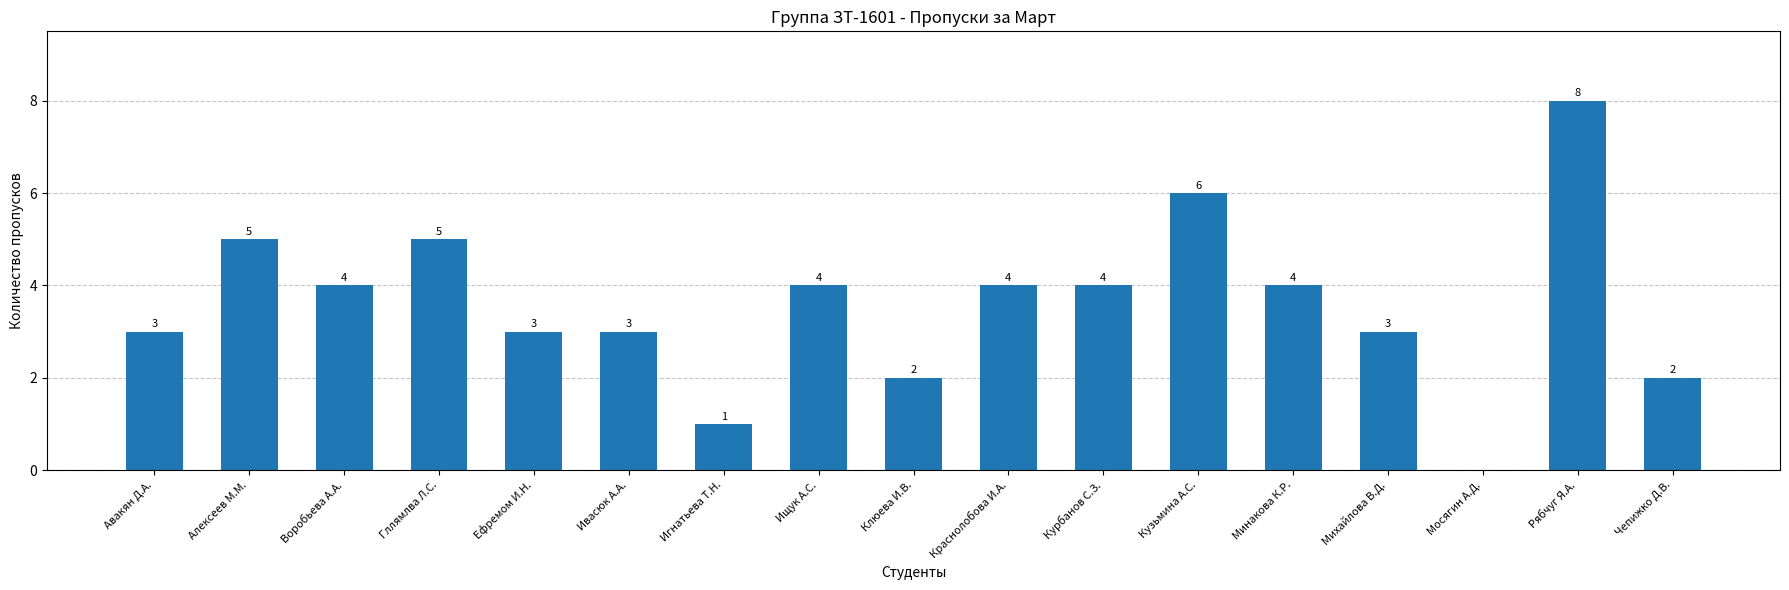

Is it true that the value at Ищук А.С. is 6?

False